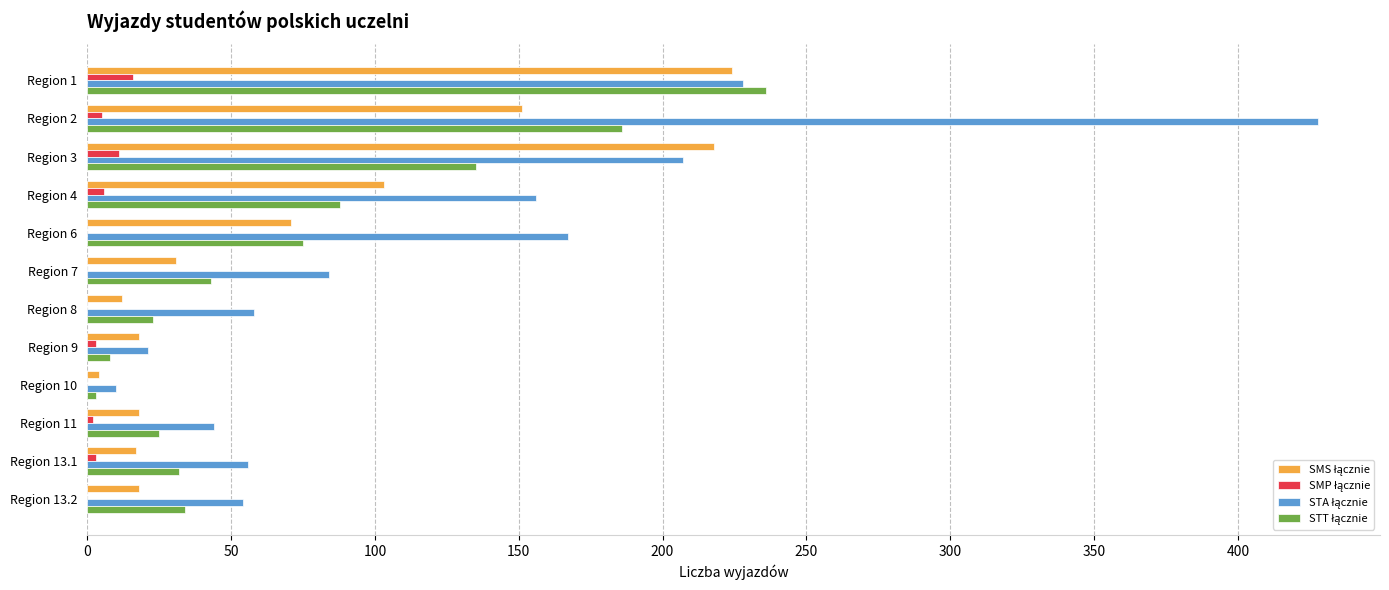

At which category is the sum across all series the highest?

Region 2